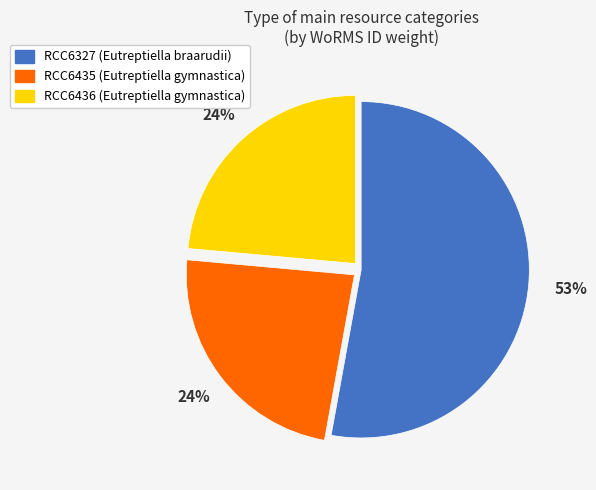

Does RCC6327 (Eutreptiella braarudii) represent more than half of the total?

Yes